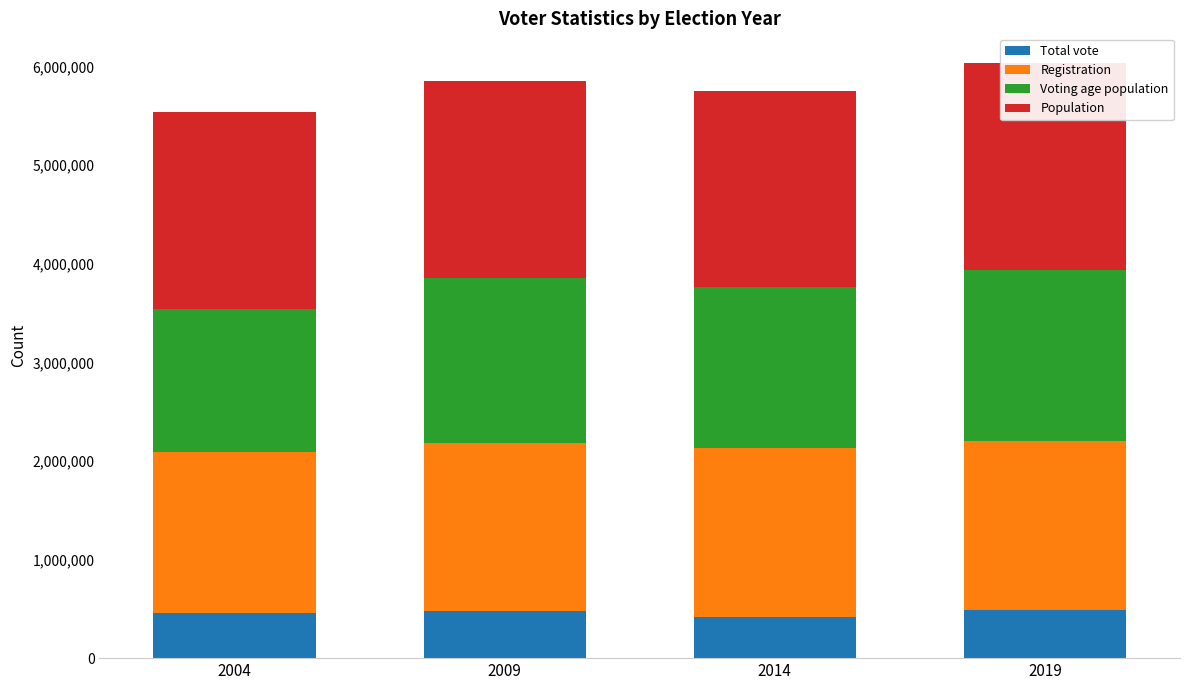

What are all the series names shown in the legend?

Total vote, Registration, Voting age population, Population